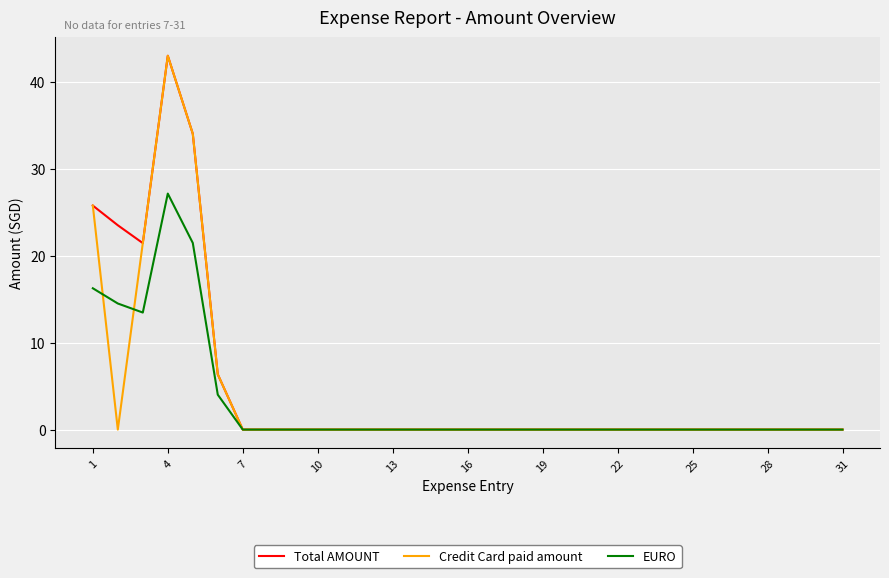

What is the maximum value shown in the chart?

43.0